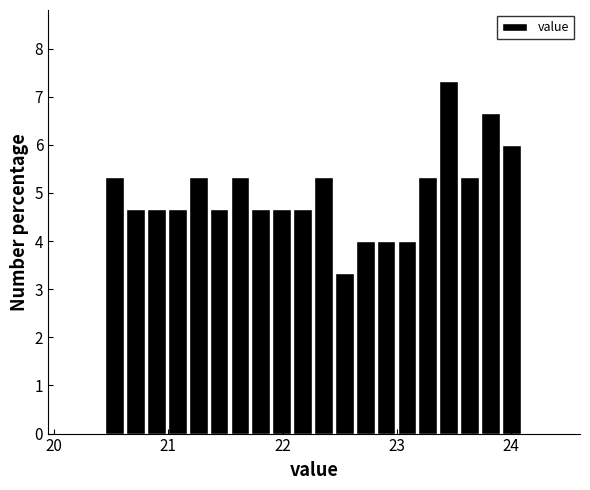

Around what value on the x-axis is the tallest bar? Give the approximate position of its centre, as read against the axis.

23.5